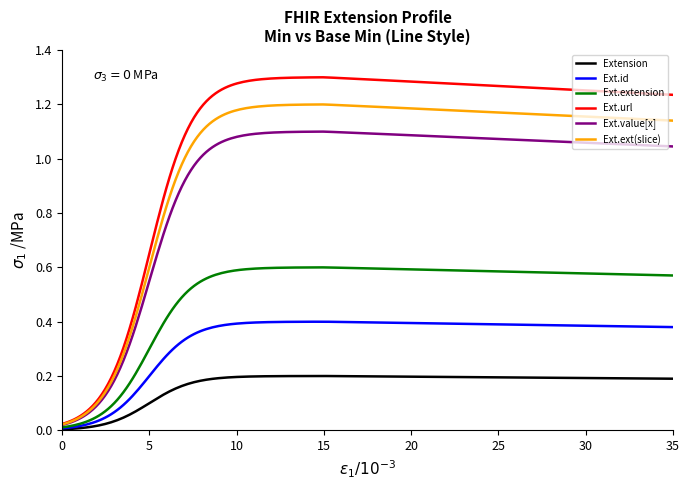

Which series has the largest total across all categories?

Ext.url